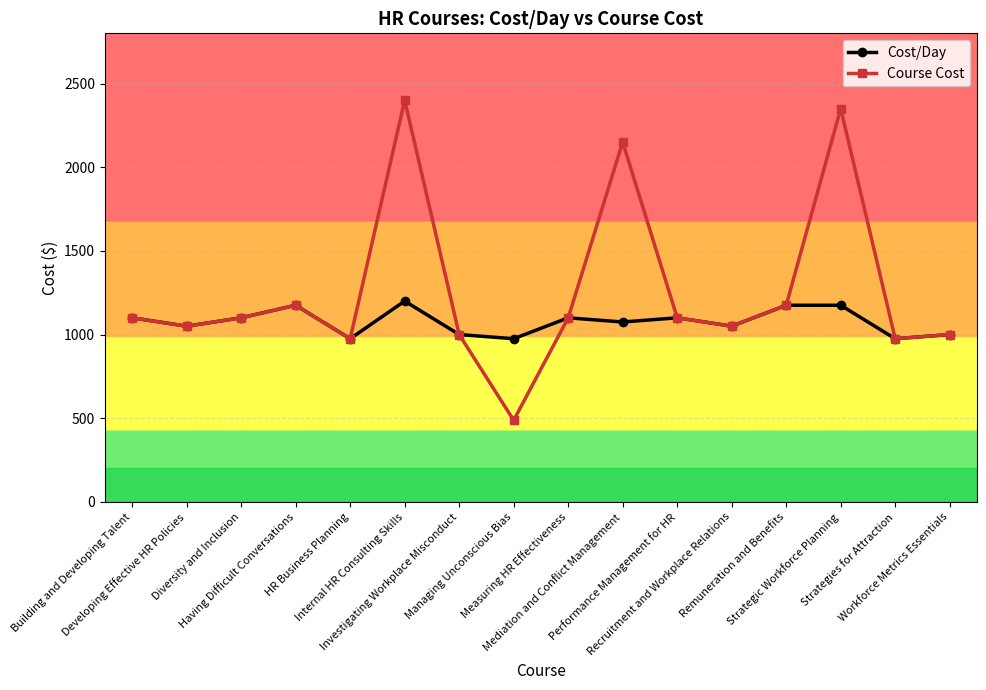

Which series has the widest spread of values?

Course Cost